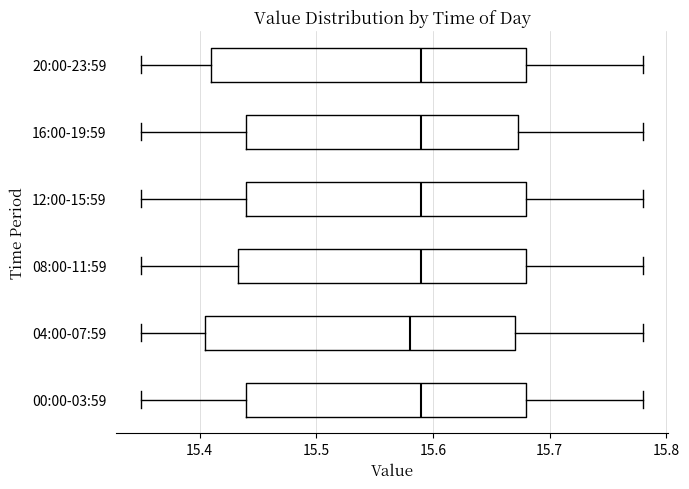

Reading bottom to top, transcribe this box plot: for each box, give where its median line is, the range the box spans, and where its two whiskers end, as read against the x-axis. The values are not printed on the chart, so give them approximately, as read against the axis.

00:00-03:59: median 15.59, box 15.44 to 15.68, whiskers 15.35 to 15.78
04:00-07:59: median 15.58, box 15.41 to 15.67, whiskers 15.35 to 15.78
08:00-11:59: median 15.59, box 15.43 to 15.68, whiskers 15.35 to 15.78
12:00-15:59: median 15.59, box 15.44 to 15.68, whiskers 15.35 to 15.78
16:00-19:59: median 15.59, box 15.44 to 15.67, whiskers 15.35 to 15.78
20:00-23:59: median 15.59, box 15.41 to 15.68, whiskers 15.35 to 15.78